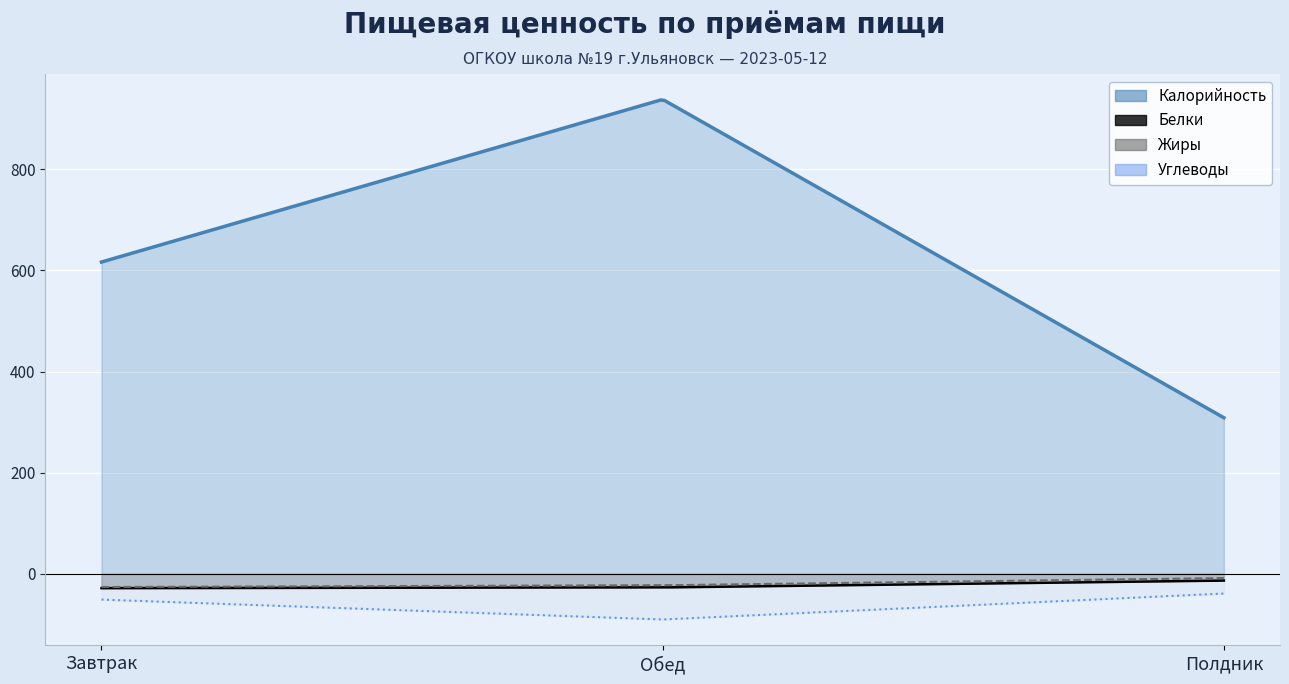

What is the difference between the Калорийность values at Полдник and Завтрак?

307.9